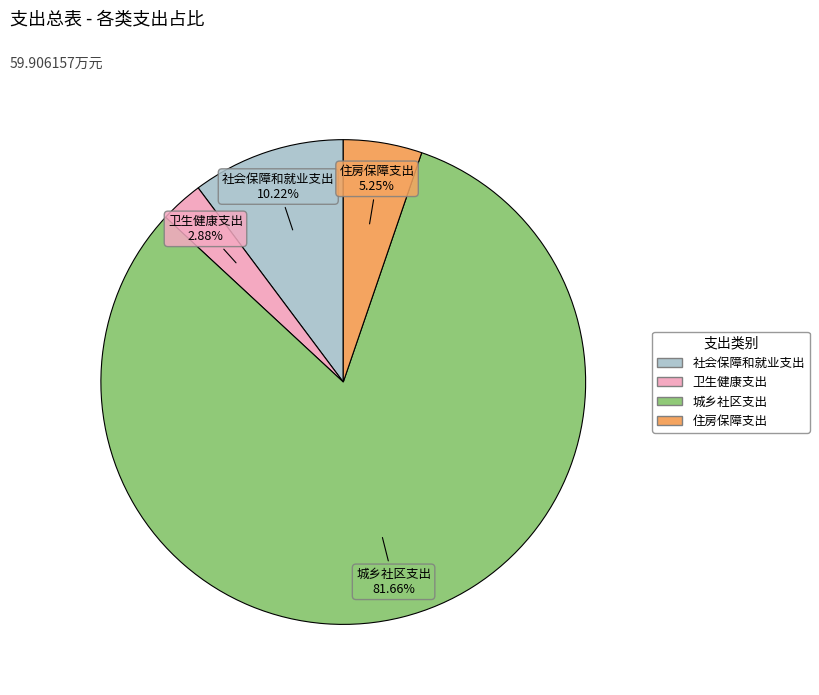

Do 卫生健康支出 and 城乡社区支出 together represent more than half of the pie?

Yes